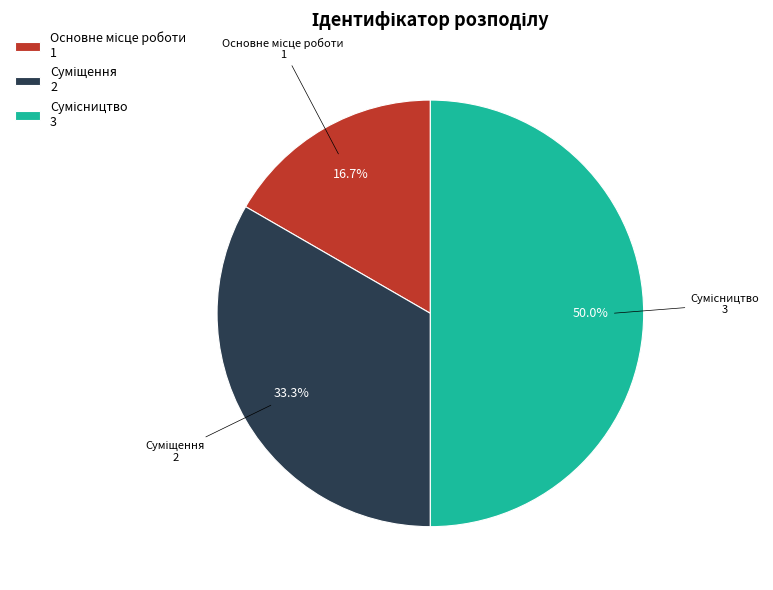

Which has a higher value, Основне місце роботи or Суміщення?

Суміщення